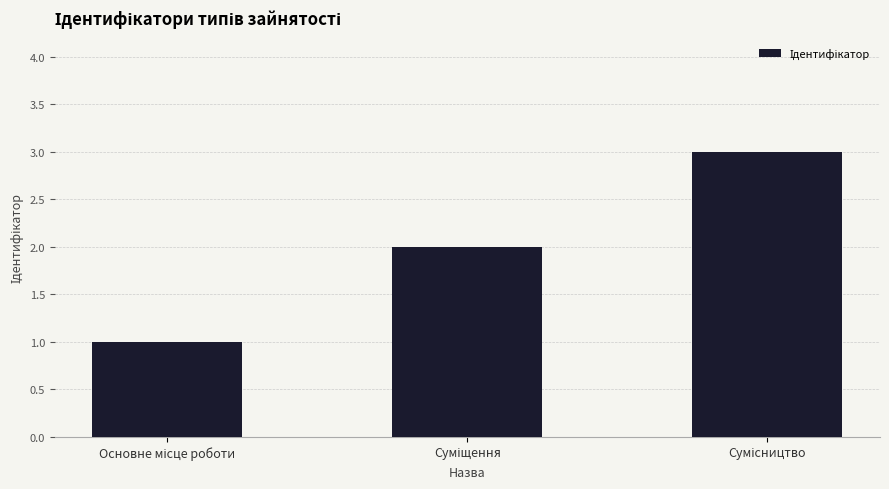

What is the maximum value shown in the chart?

3